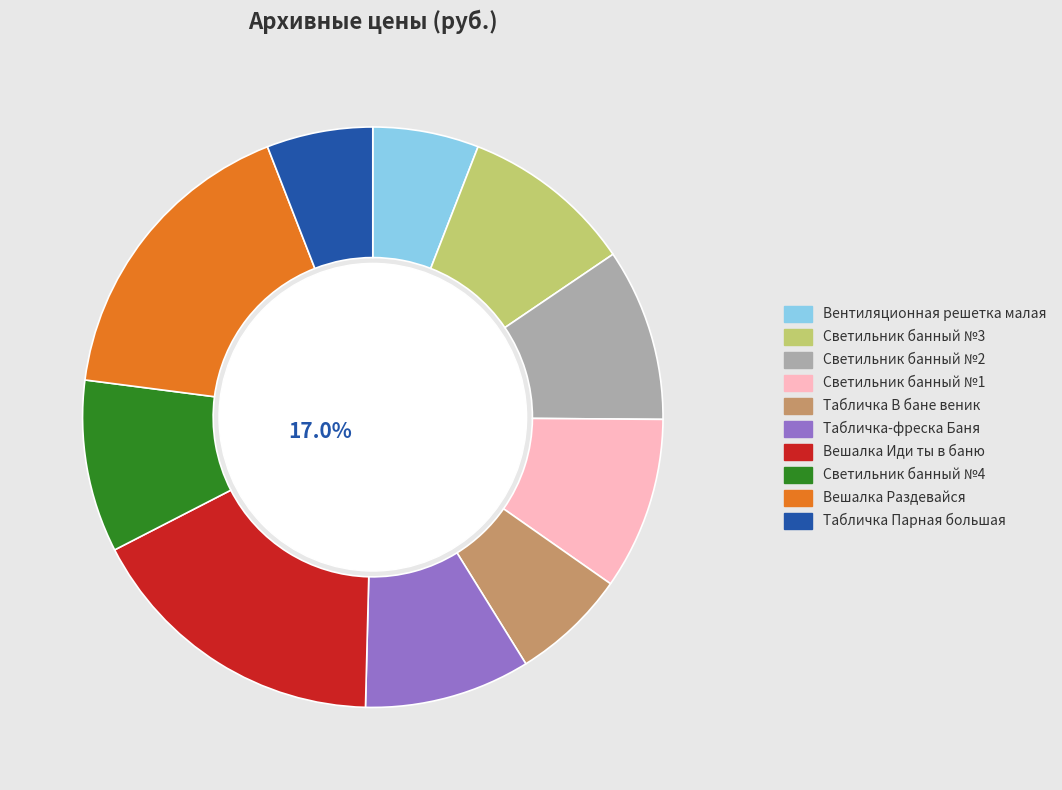

To the nearest percent, what is the difference between the Вешалка Раздевайся and Табличка В бане веник slice percentages?

11%